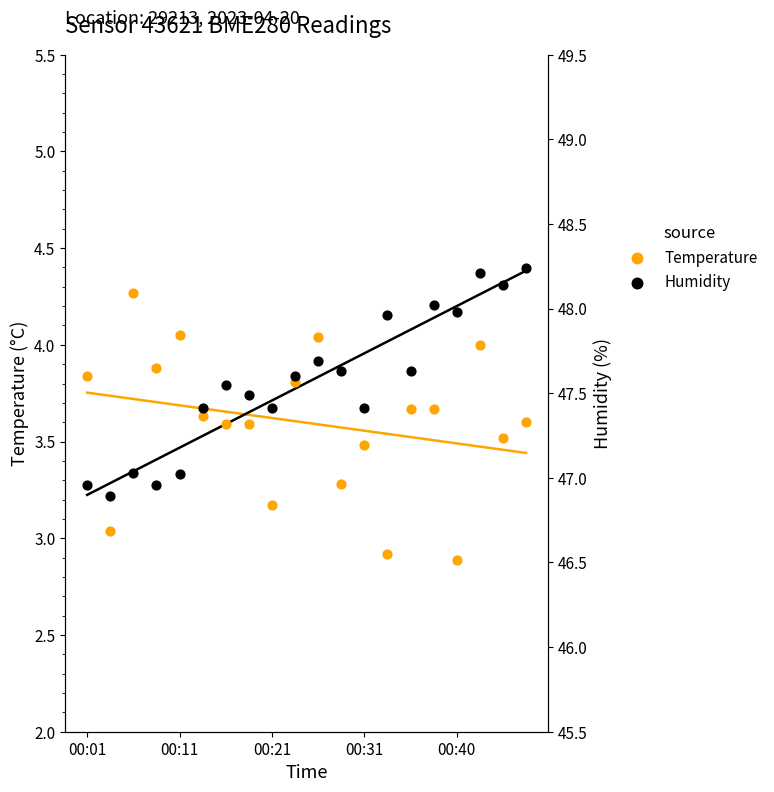

What is the total value across all series at 10?

8.0